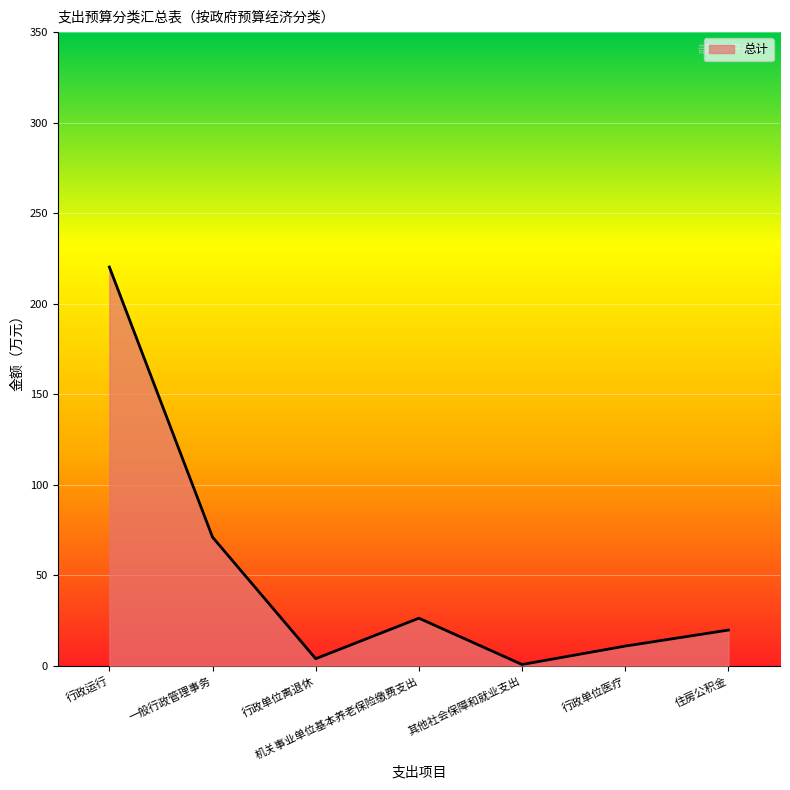

What is the difference between the second highest and minimum values?

70.3